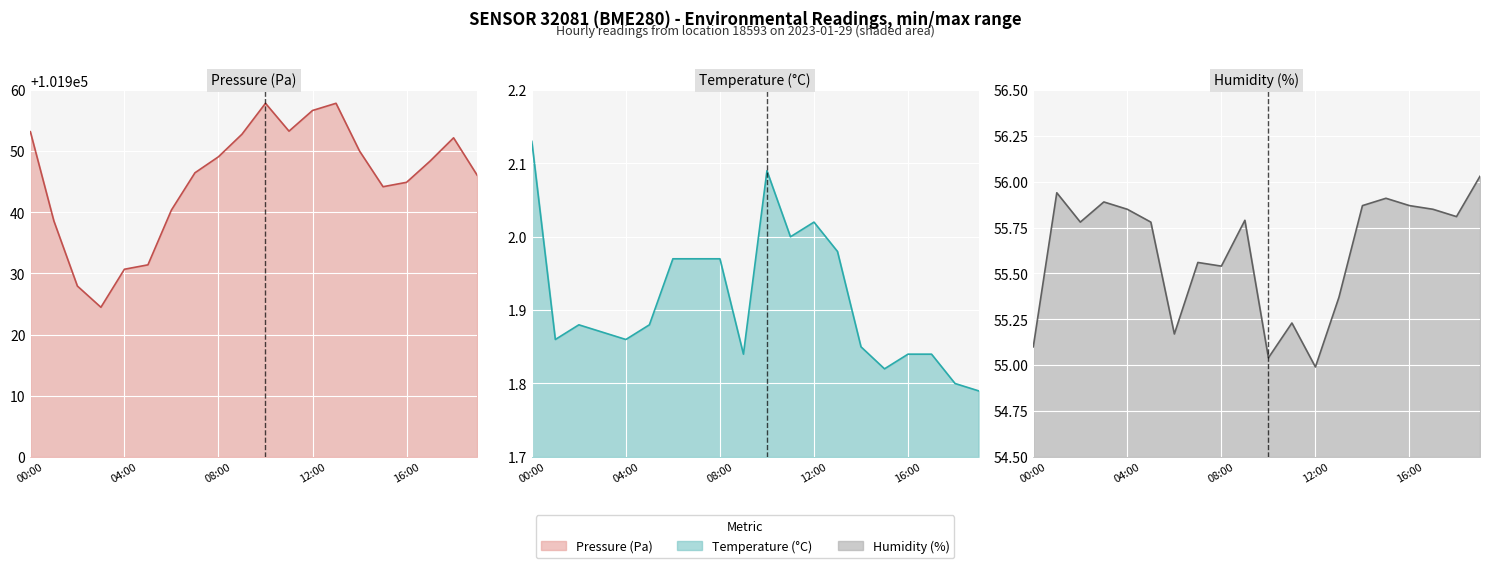

Is the value of pressure (line) at 10 greater than the value of temperature (line) at 15?

Yes